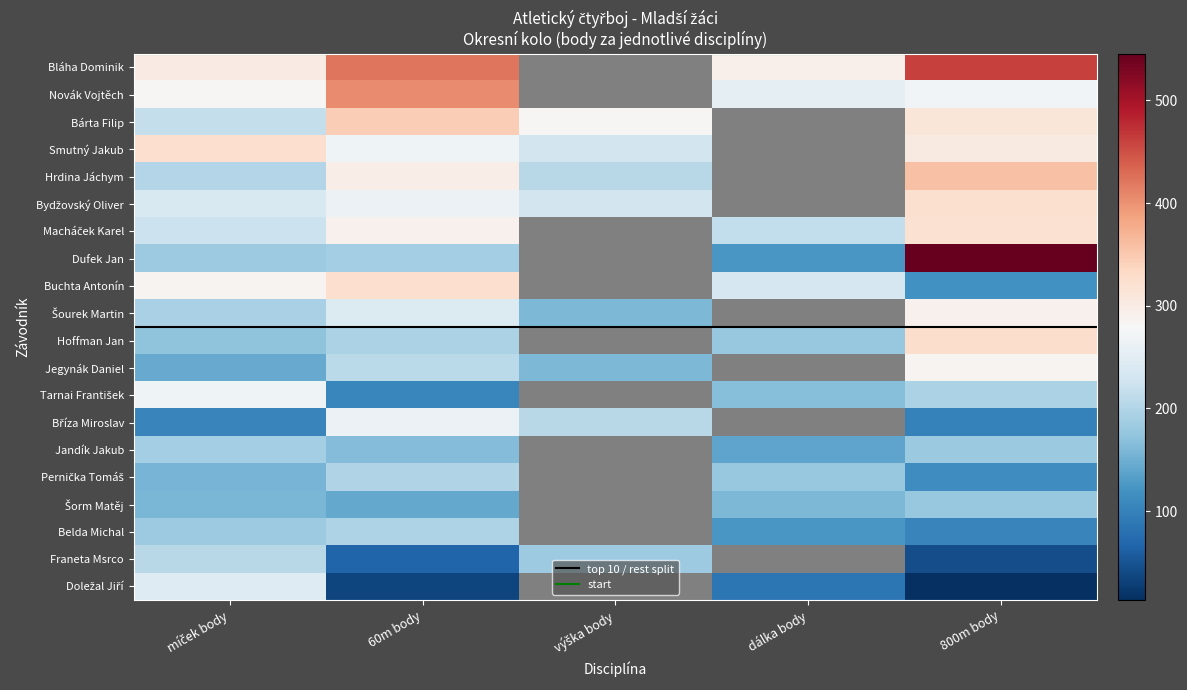

Which series has the largest total across all categories?

Bláha Dominik